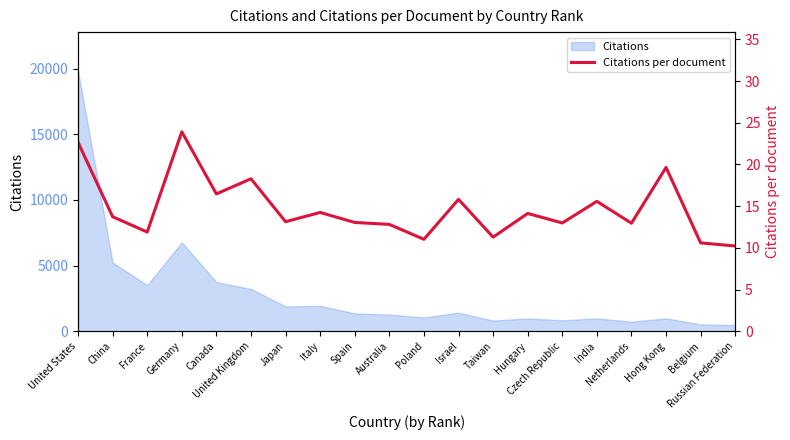

List the labels in order of value, smallest first.

Russian Federation, Belgium, Poland, Taiwan, France, Australia, Netherlands, Czech Republic, Spain, Japan, China, Hungary, Italy, India, Israel, Canada, United Kingdom, Hong Kong, United States, Germany